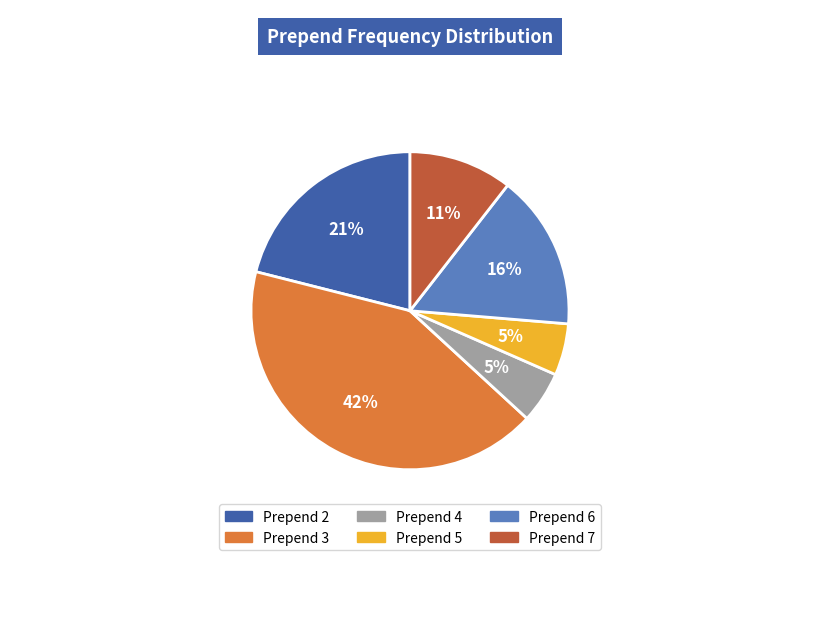

To the nearest percent, what is the difference between the largest and smallest slice percentages?

37%